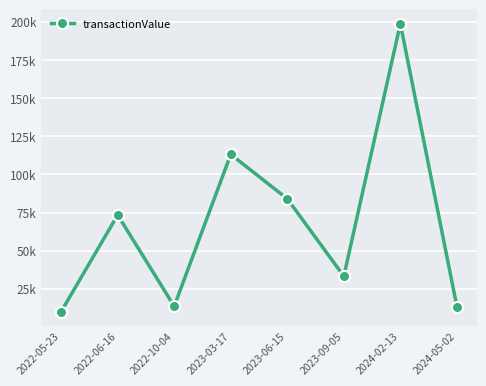

Does the chart have visible grid lines?

Yes